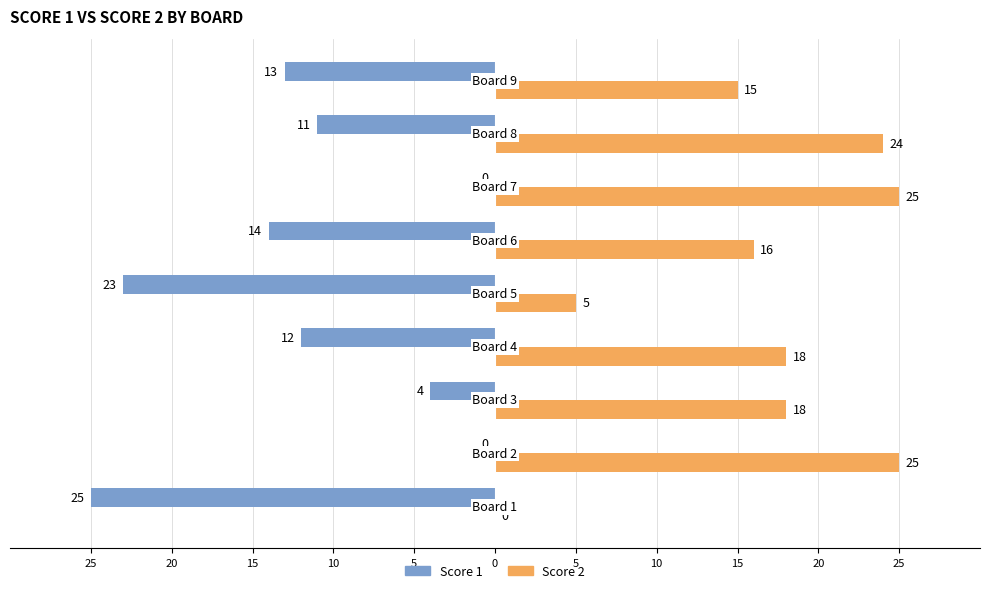

What are all the series names shown in the legend?

Score 1, Score 2